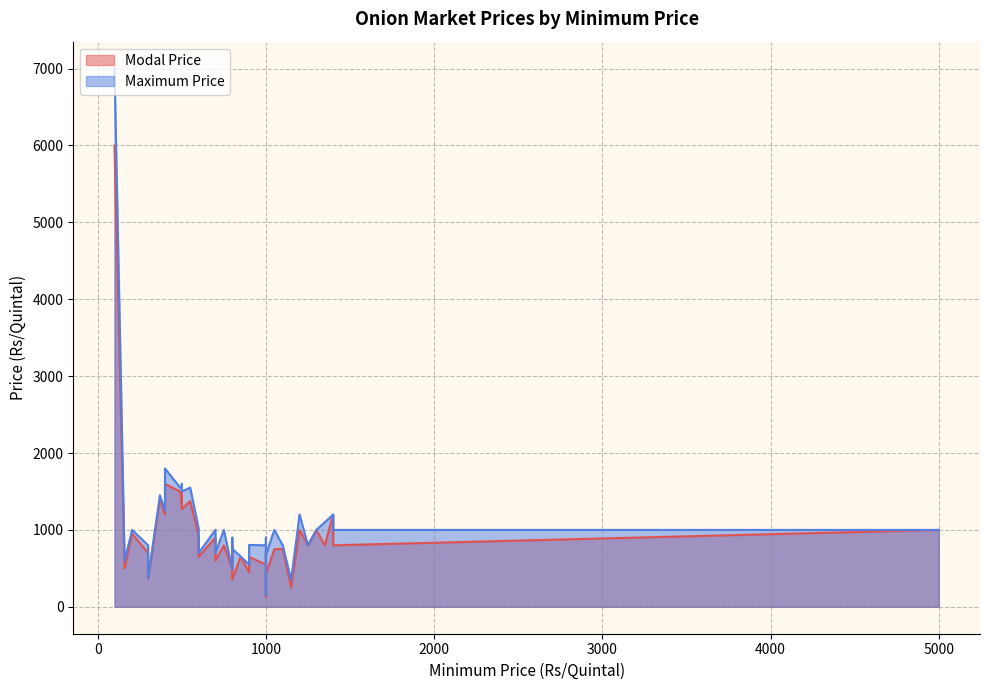

At which label does Modal Price first exceed 800?

100